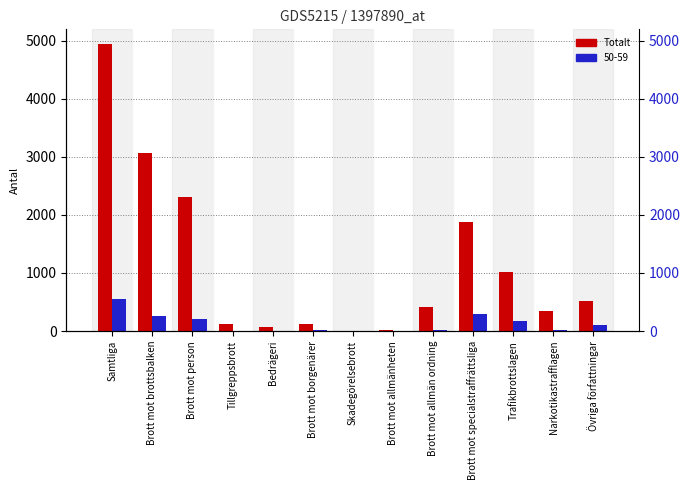

What is the minimum value shown in the chart?

9